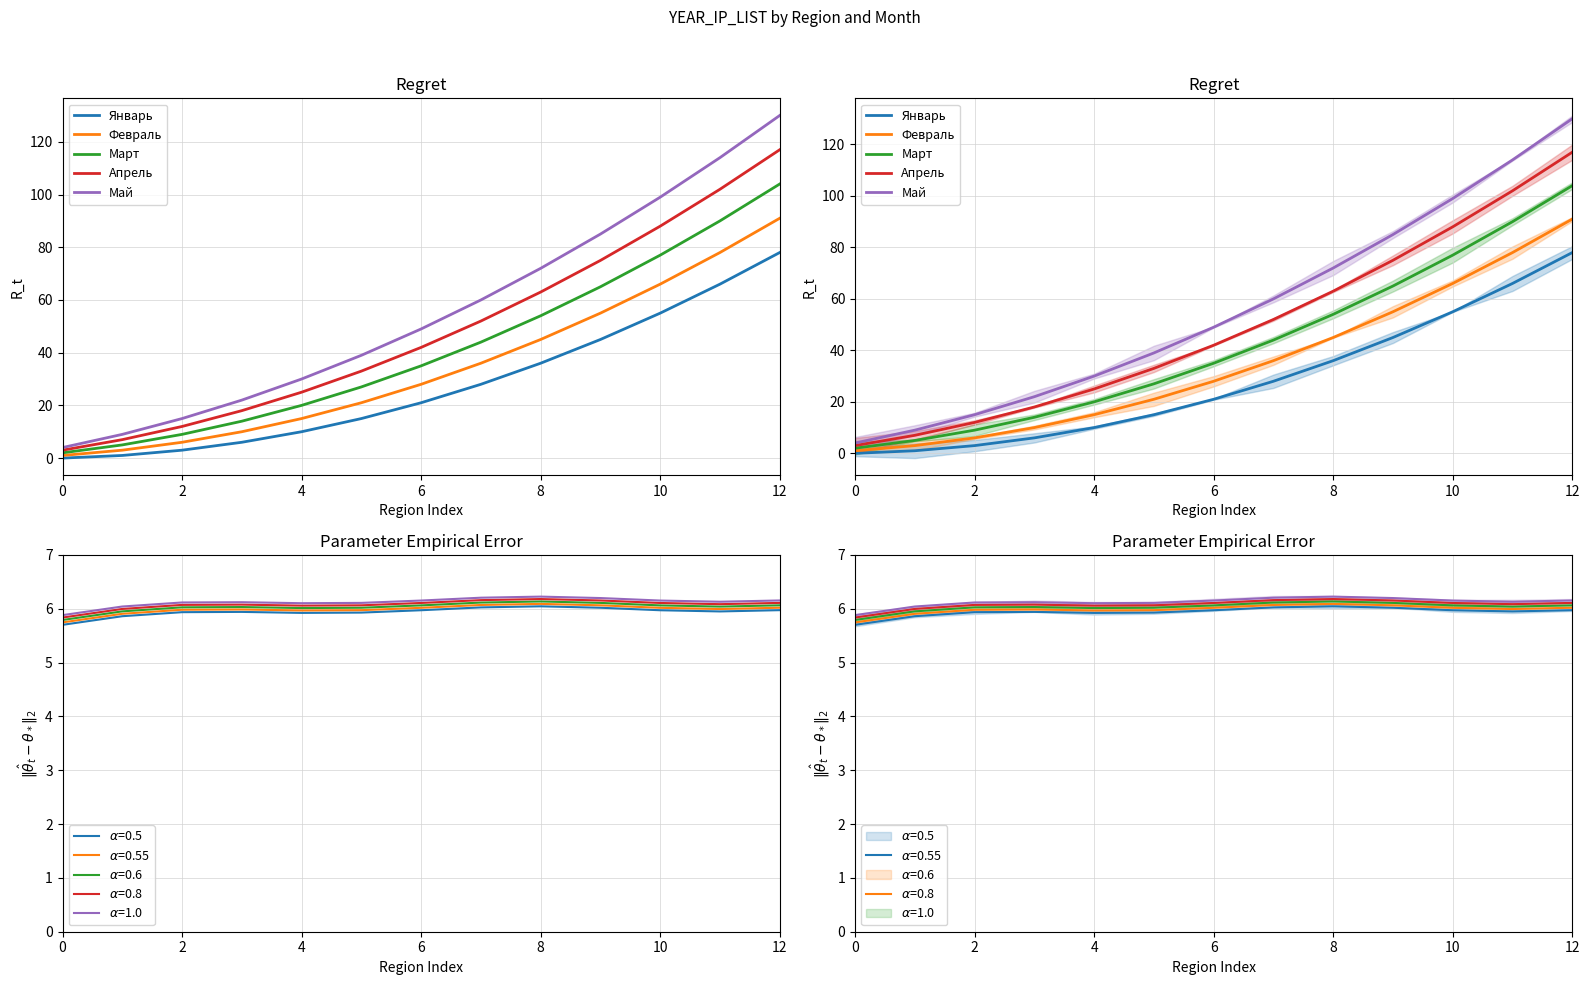

Does the chart display data point markers on the line(s)?

No